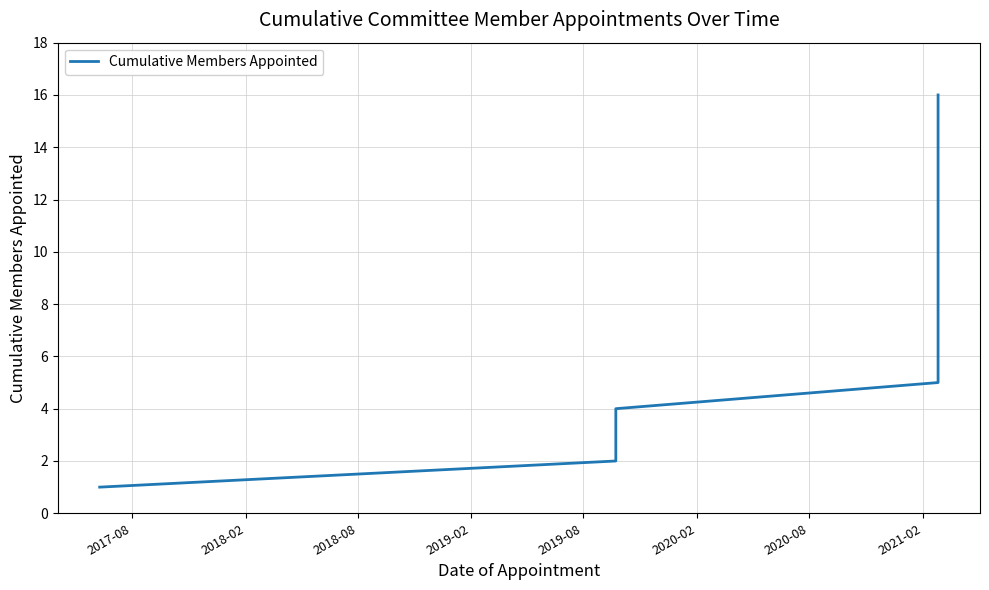

What is the maximum value shown in the chart?

16